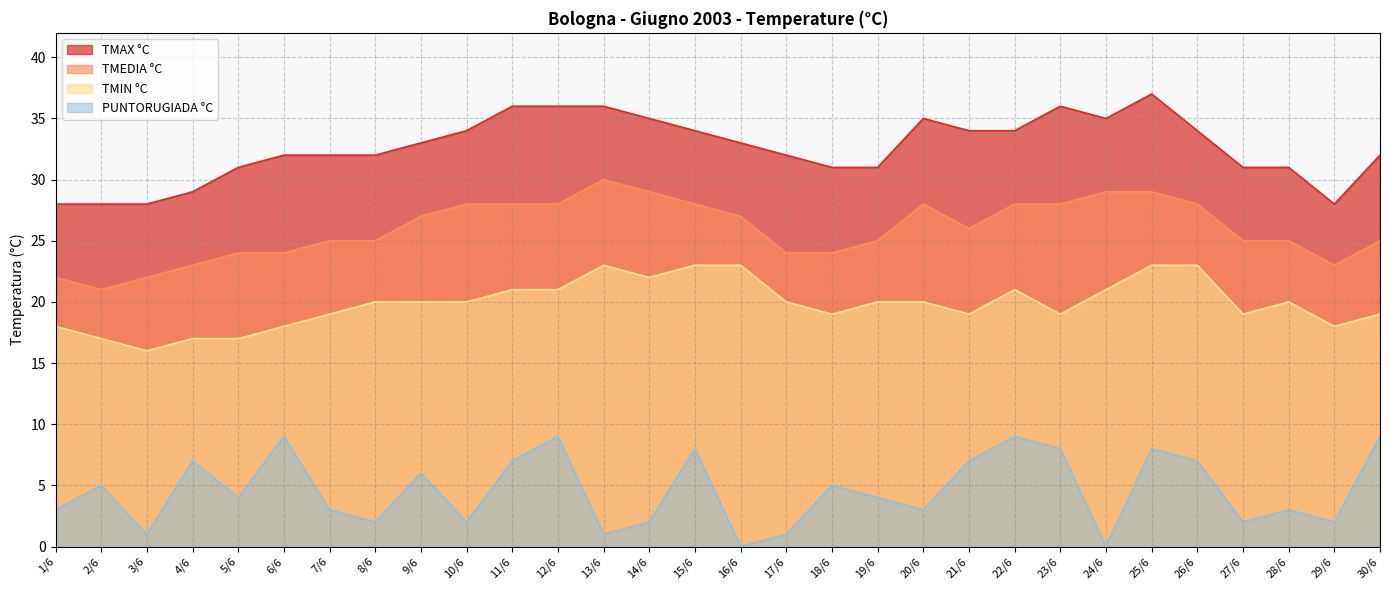

Rank the series by their average value, from lowest to highest.

PUNTORUGIADA °C, TMIN °C, TMEDIA °C, TMAX °C